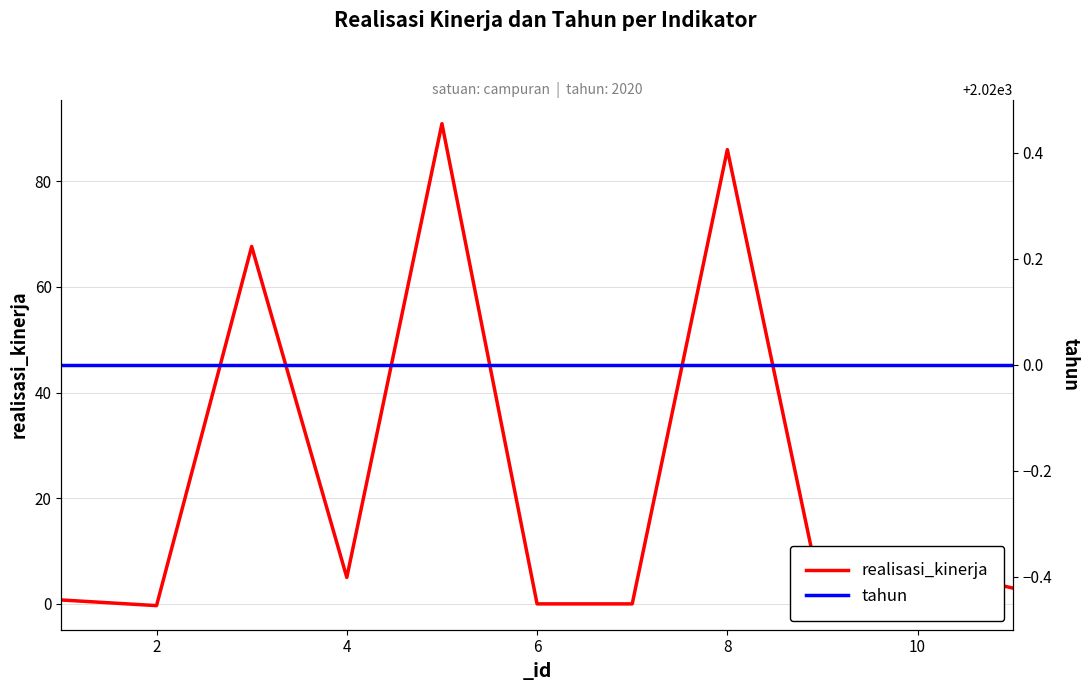

Is this an area chart (filled region under the line)?

No